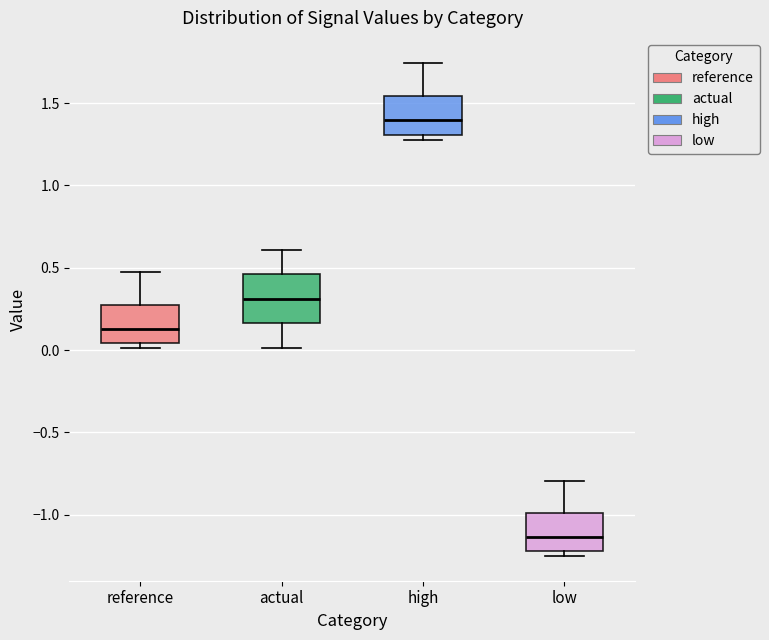

Which box has the highest median line?

high